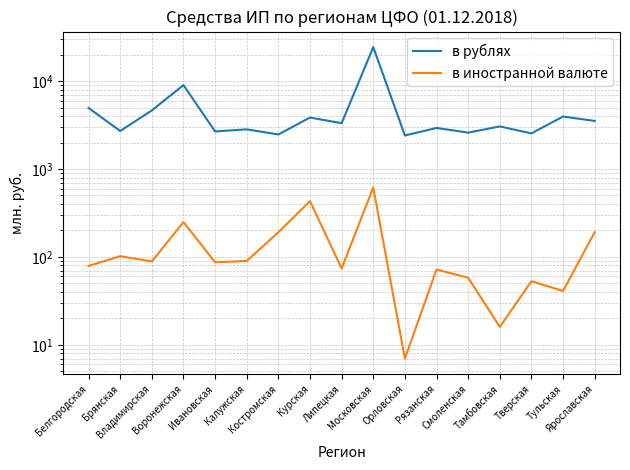

What is the label of the 13th point from the right?

Ивановская